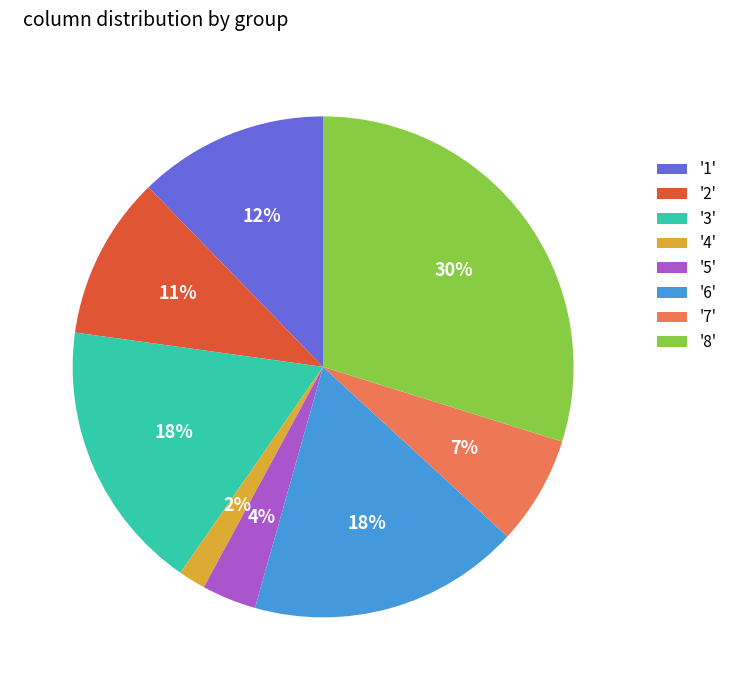

Is there a majority slice in this chart?

No